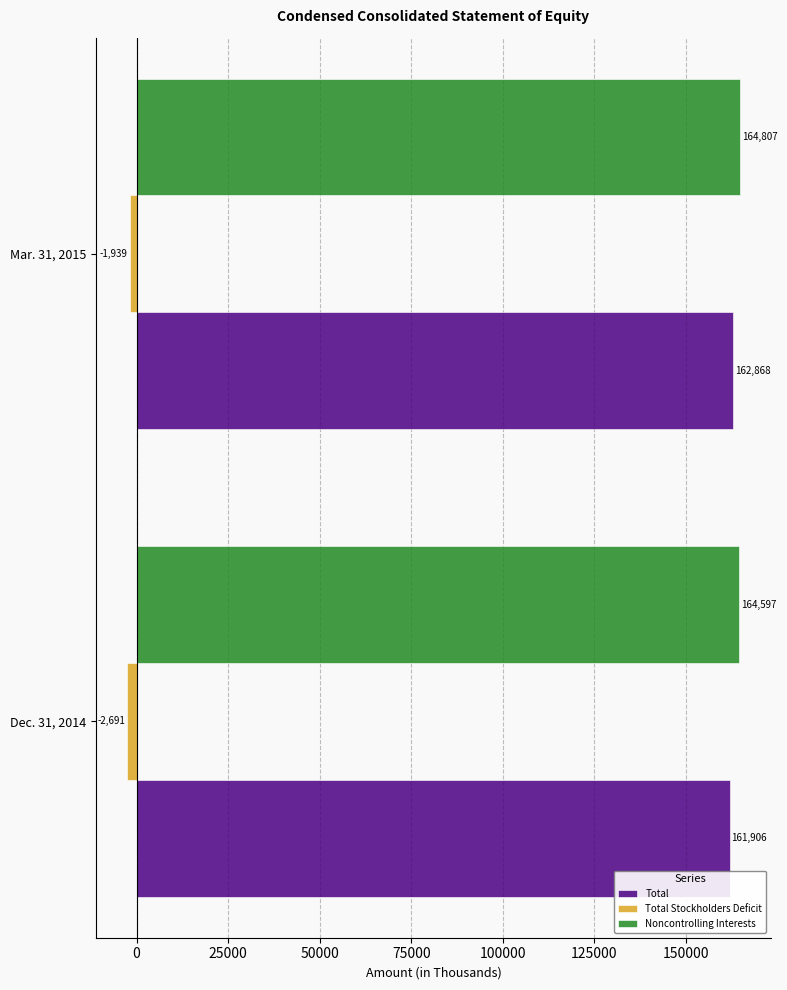

What is the approximate value of Noncontrolling Interests at Dec. 31, 2014?

164597